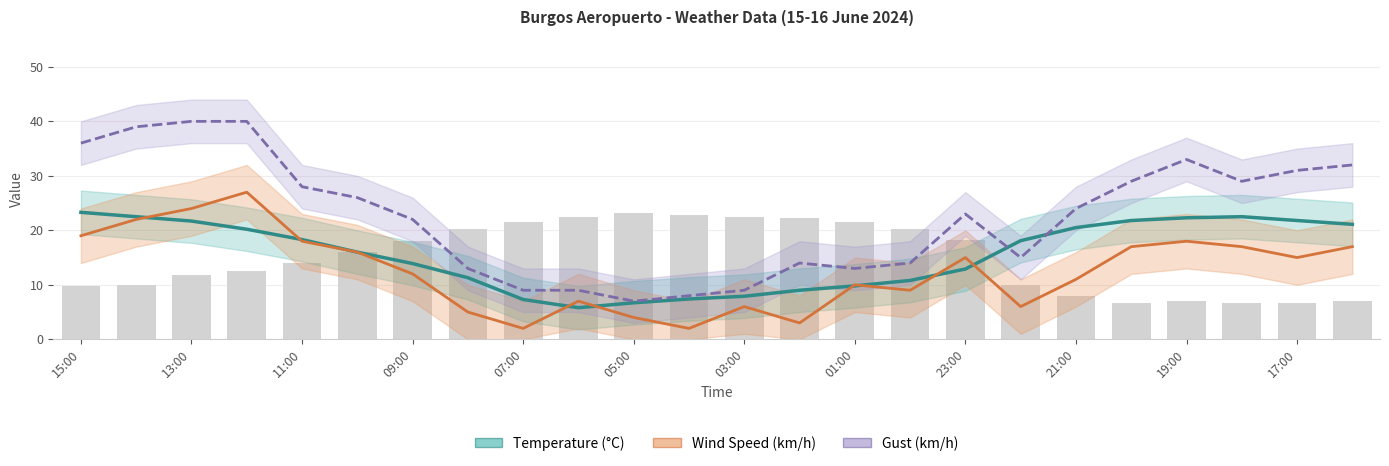

Rank the series at 17:00 from highest to lowest value.

Gust (km/h), Temperature (°C), Wind Speed (km/h)